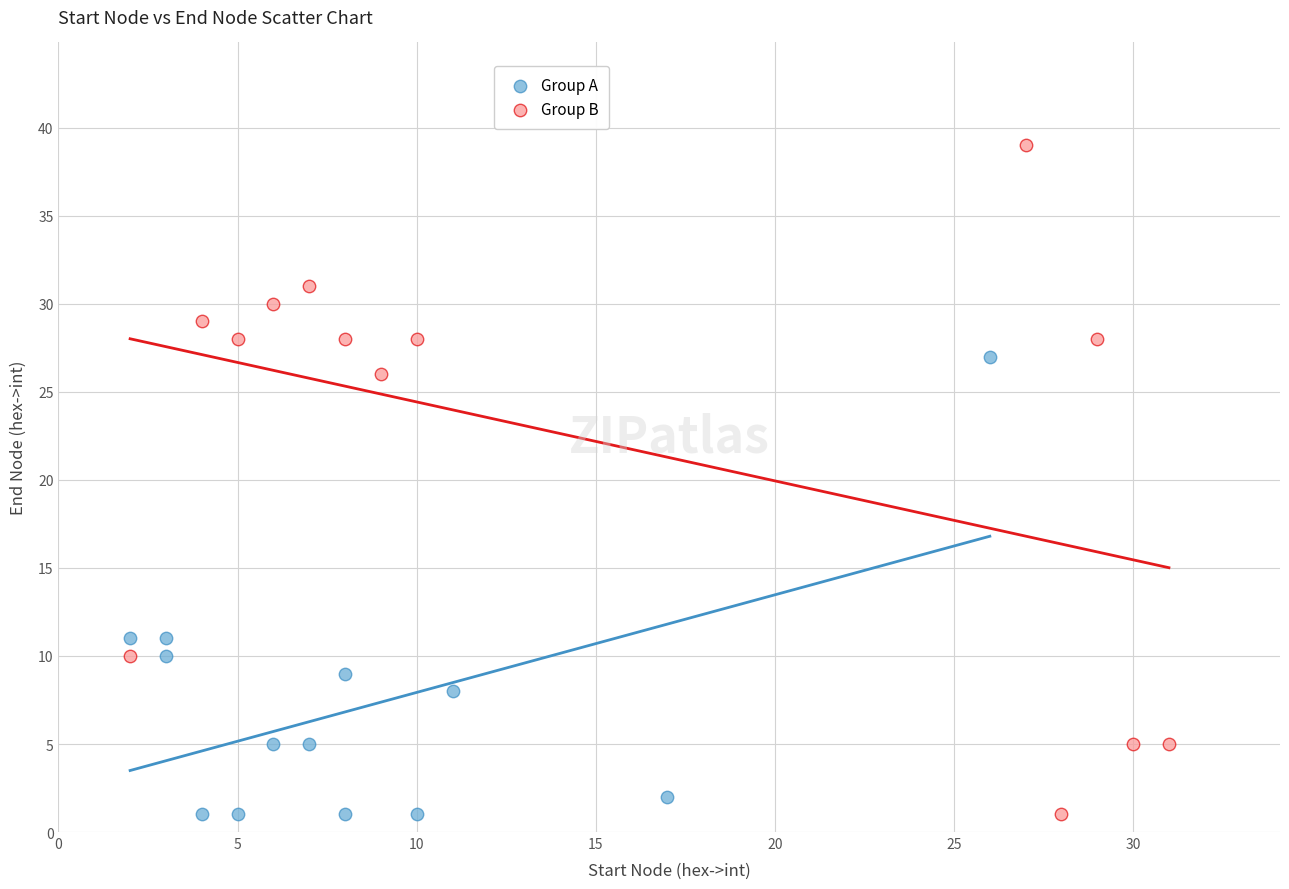

Which series reaches the maximum Y coordinate?

Group B